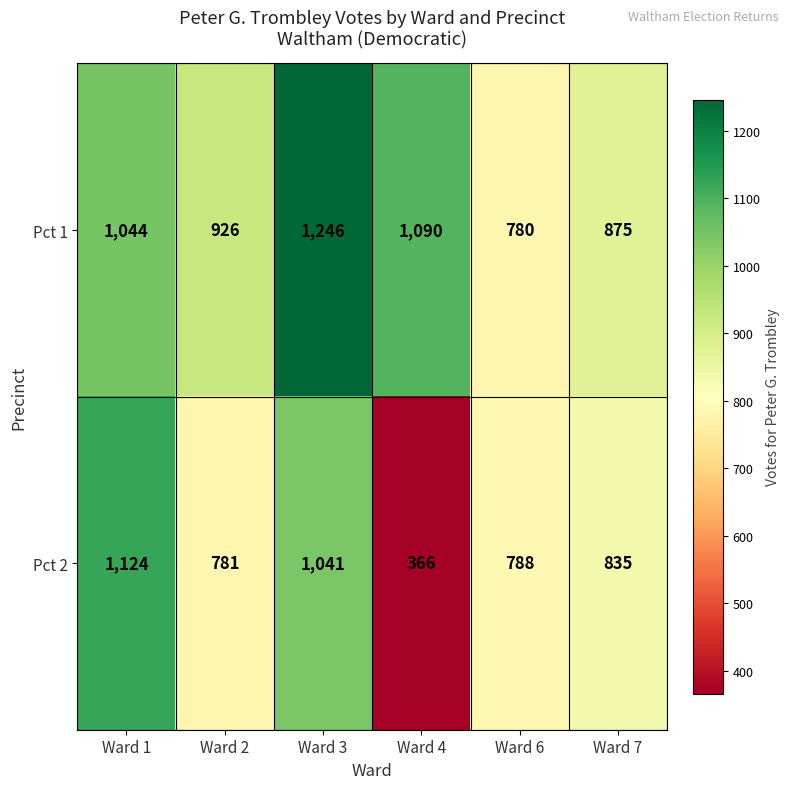

What is the smallest value displayed?

366